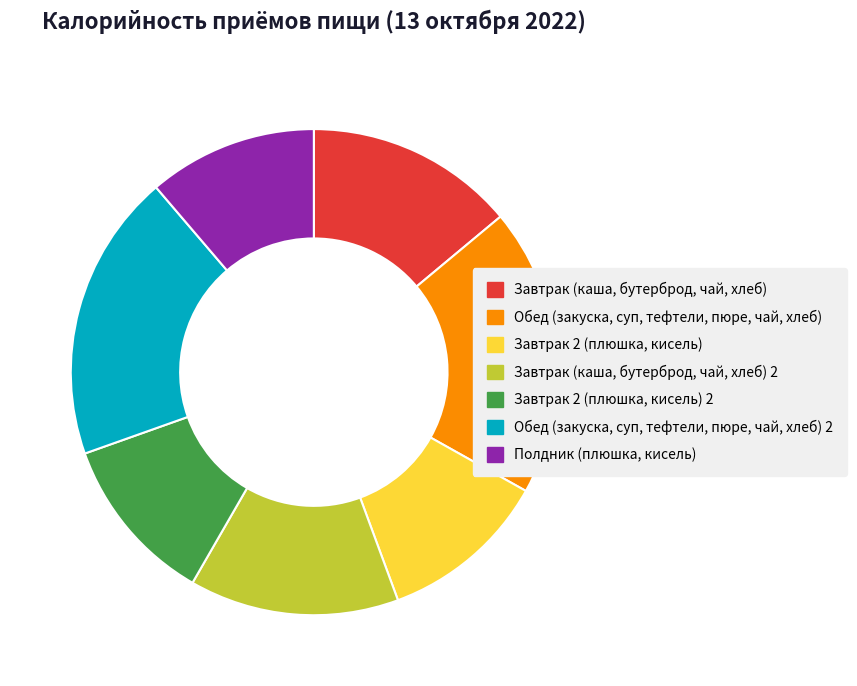

Does Завтрак 2 (плюшка, кисель) 2 account for over 50% of the chart?

No